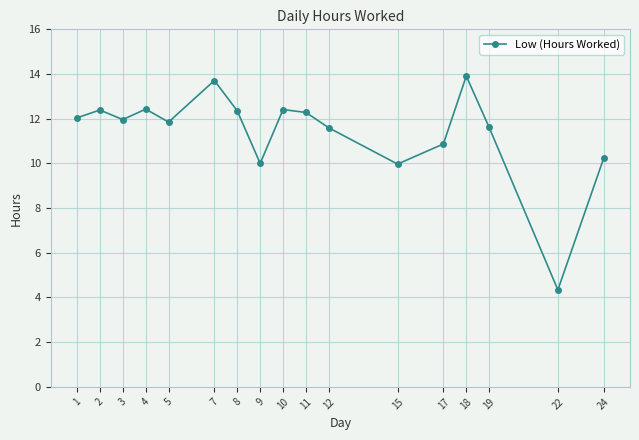

At which category does the data reach its first local peak?

2